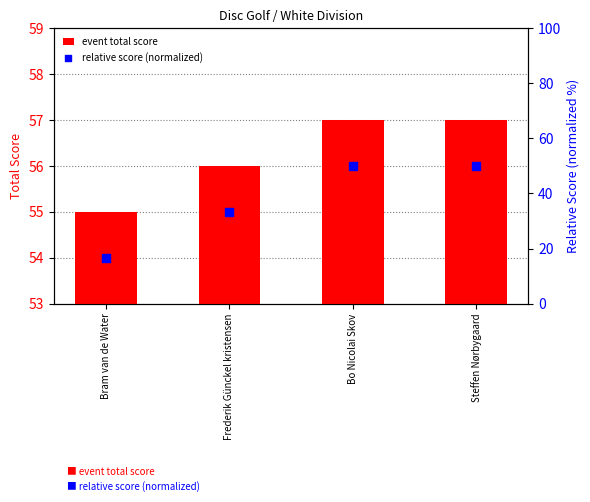

Which series has the widest spread of Y values?

relative score (normalized)